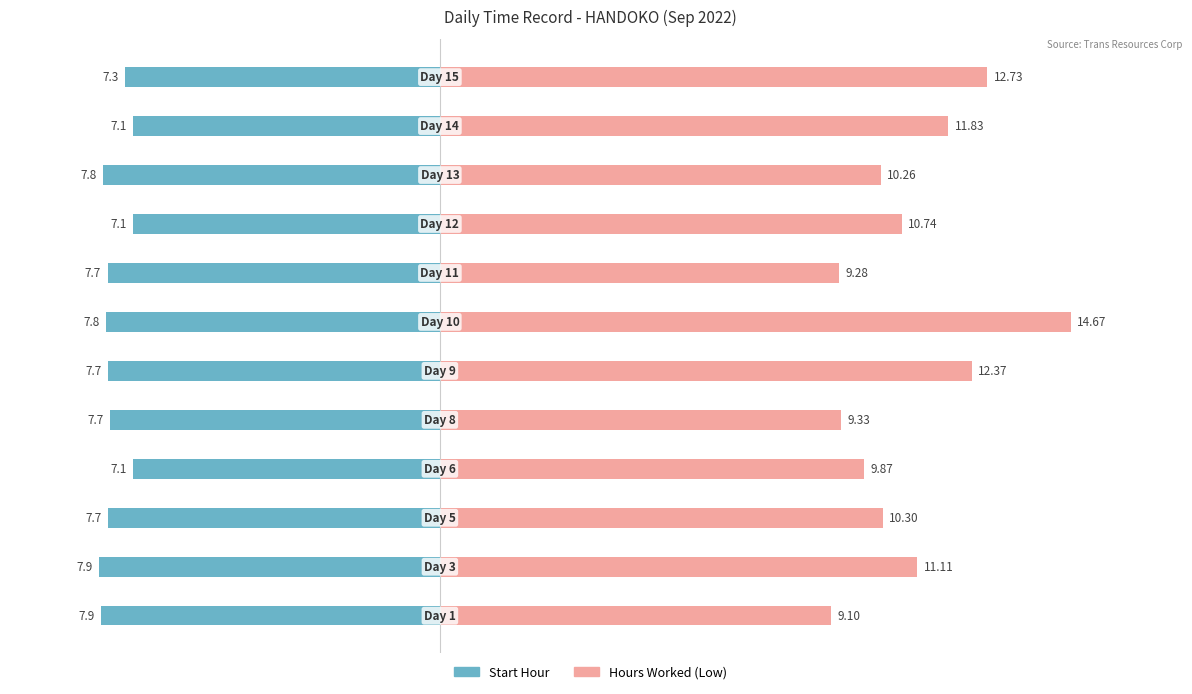

How many data points does each series have?

12